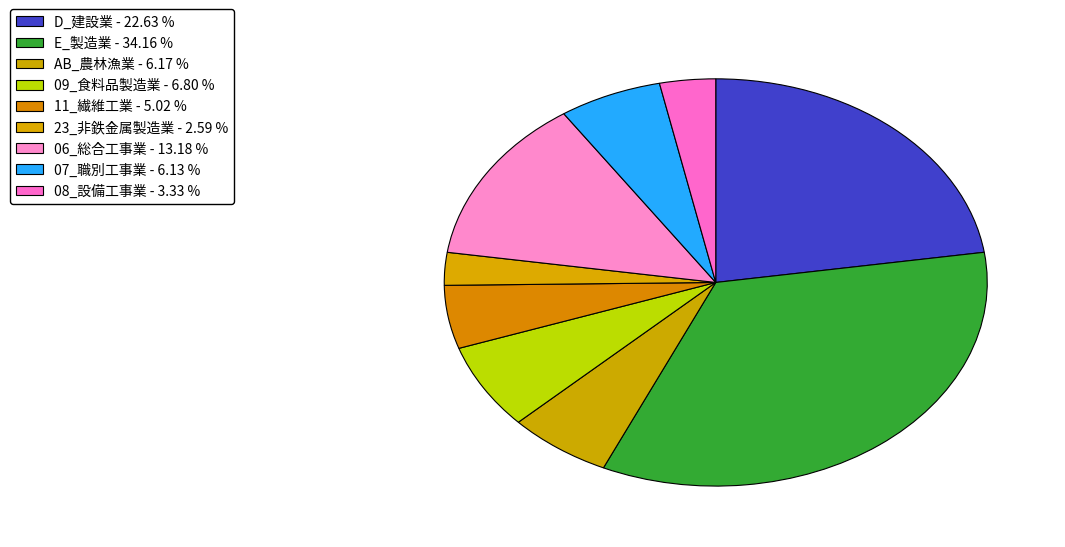

What is the largest slice in the pie chart?

E_製造業